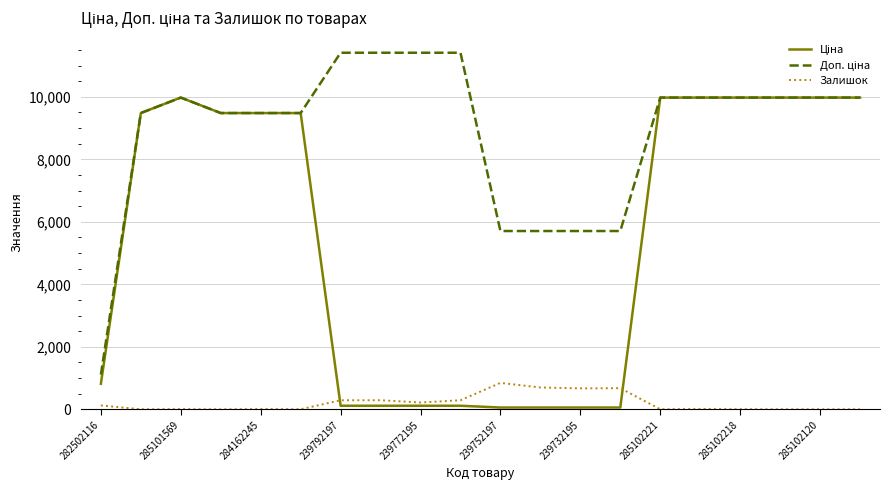

What is the greatest value displayed?

11410.0